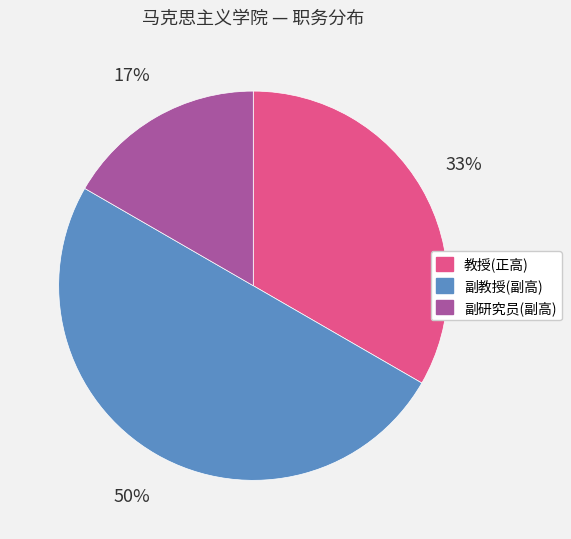

Between 副研究员(副高) and 教授(正高), which is larger?

教授(正高)